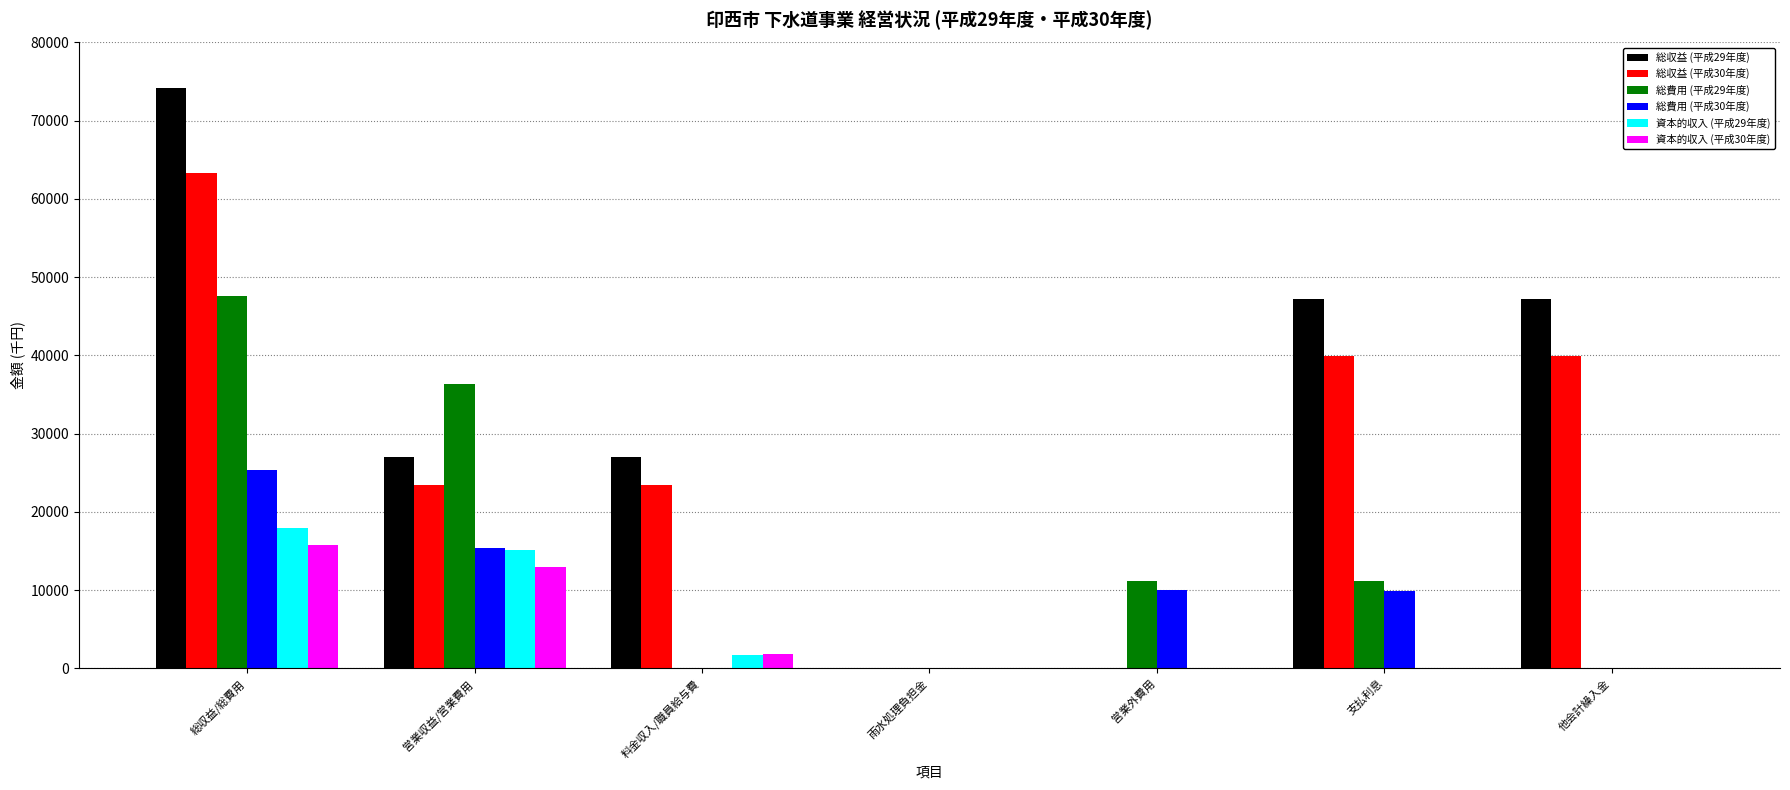

What is the average value of the 総収益 (平成30年度) series?

27118